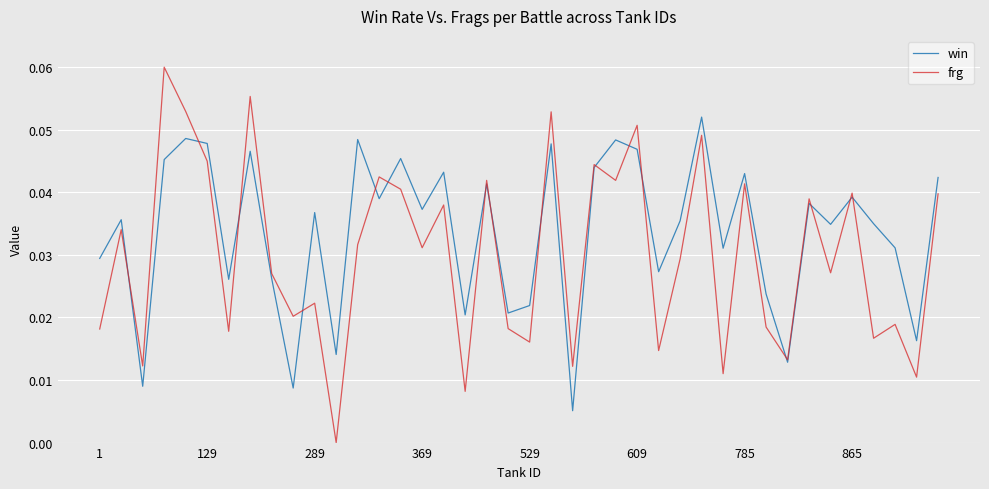

Which series has the largest range (max minus min)?

frg